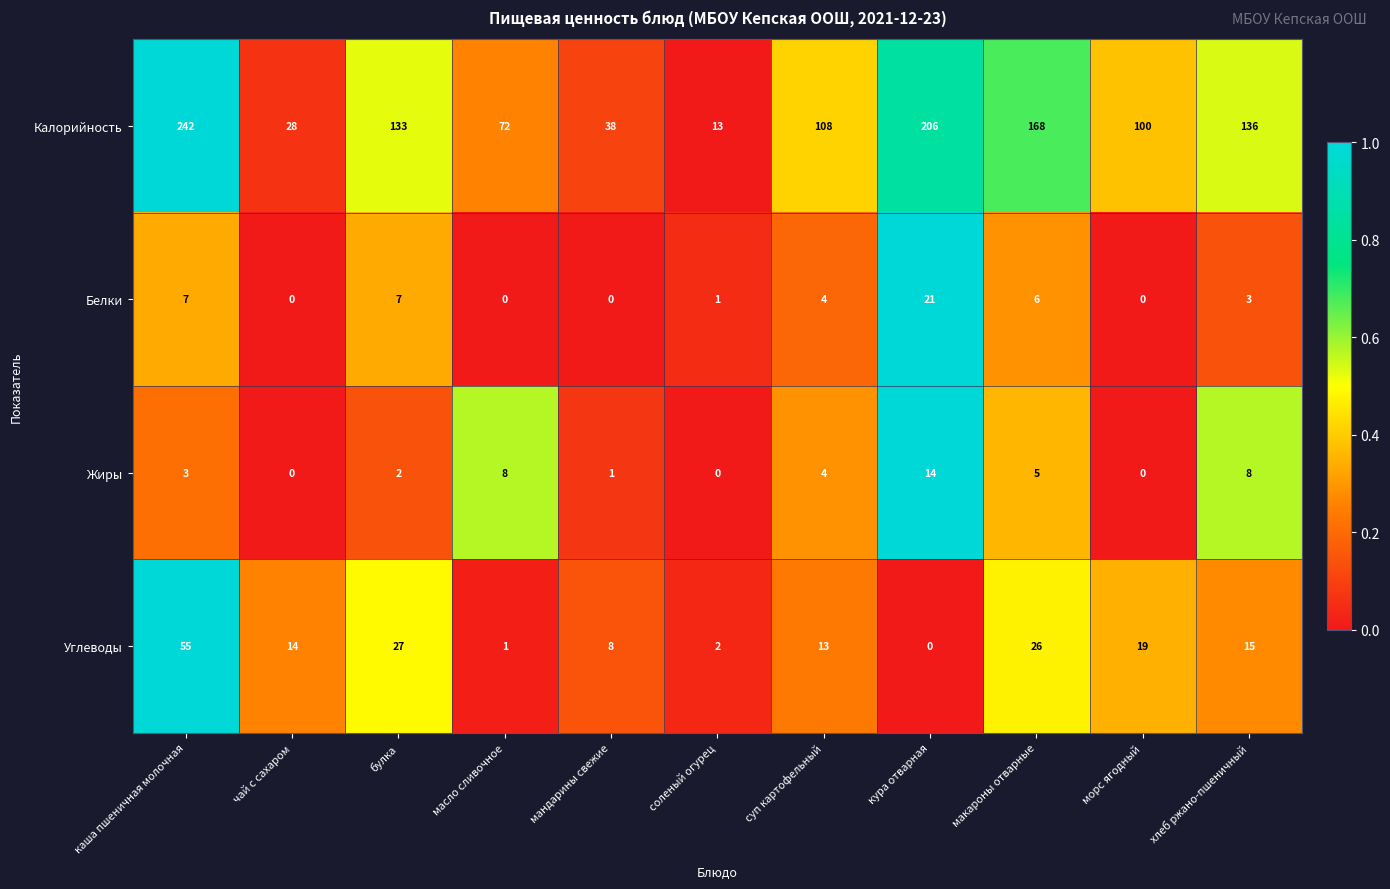

Which series changed the most between чай с сахаром and мандарины свежие?

Калорийность